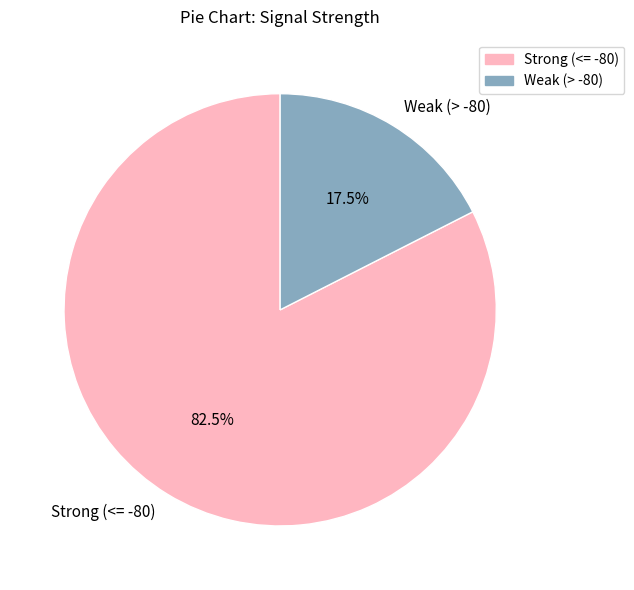

Which category has the biggest portion of the pie?

Strong (<= -80)